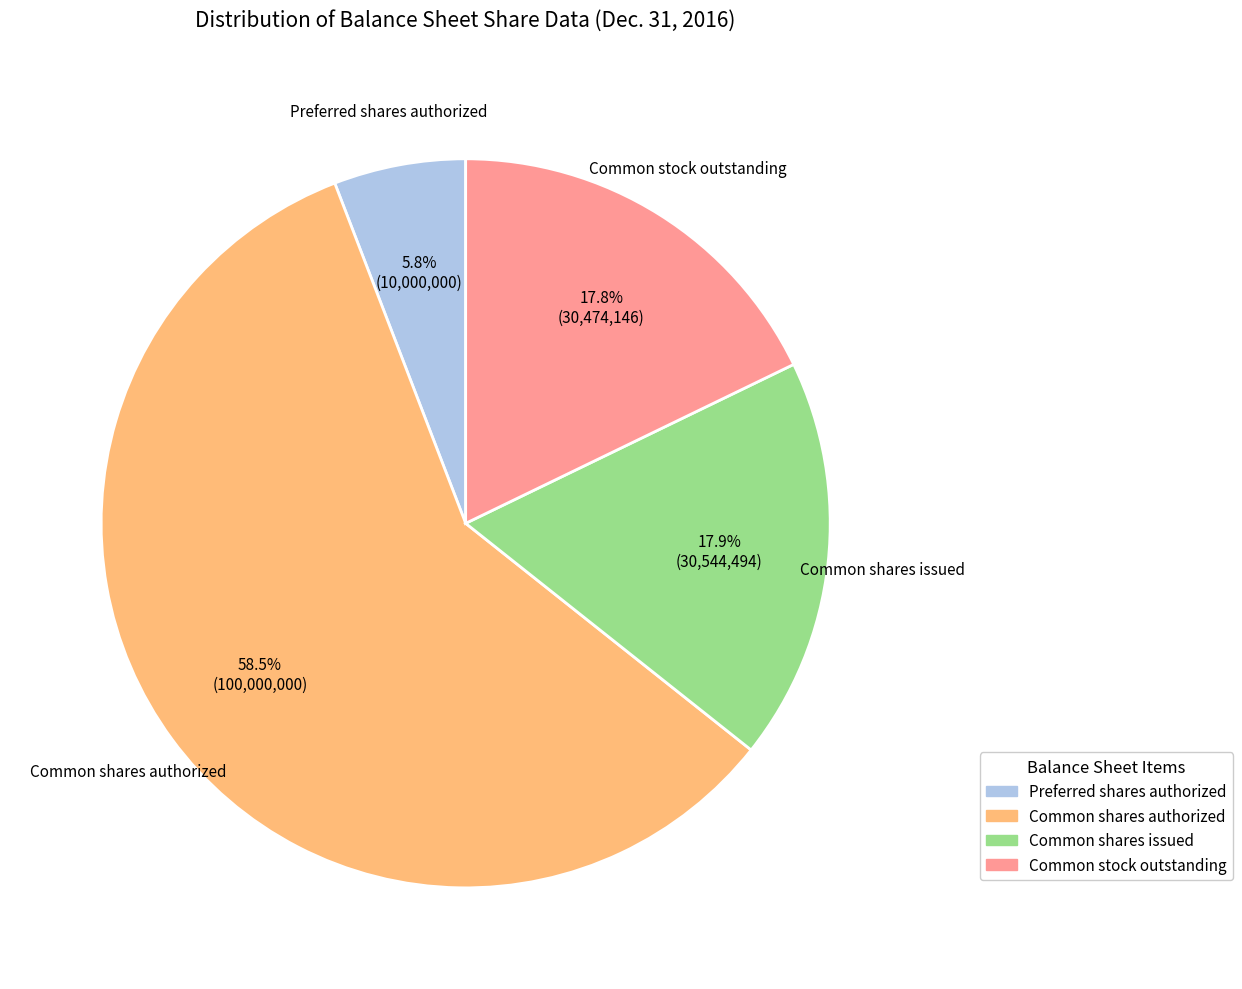

Does any single category account for the majority?

Yes